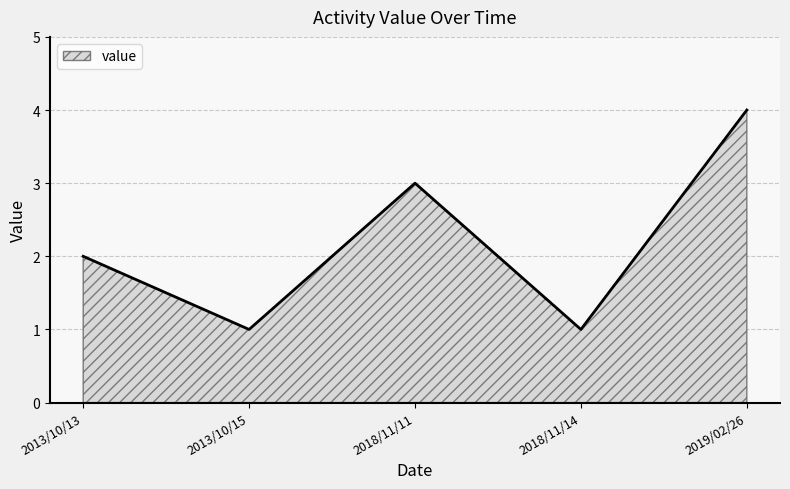

The value at 2013/10/13 is 3. True or false?

False